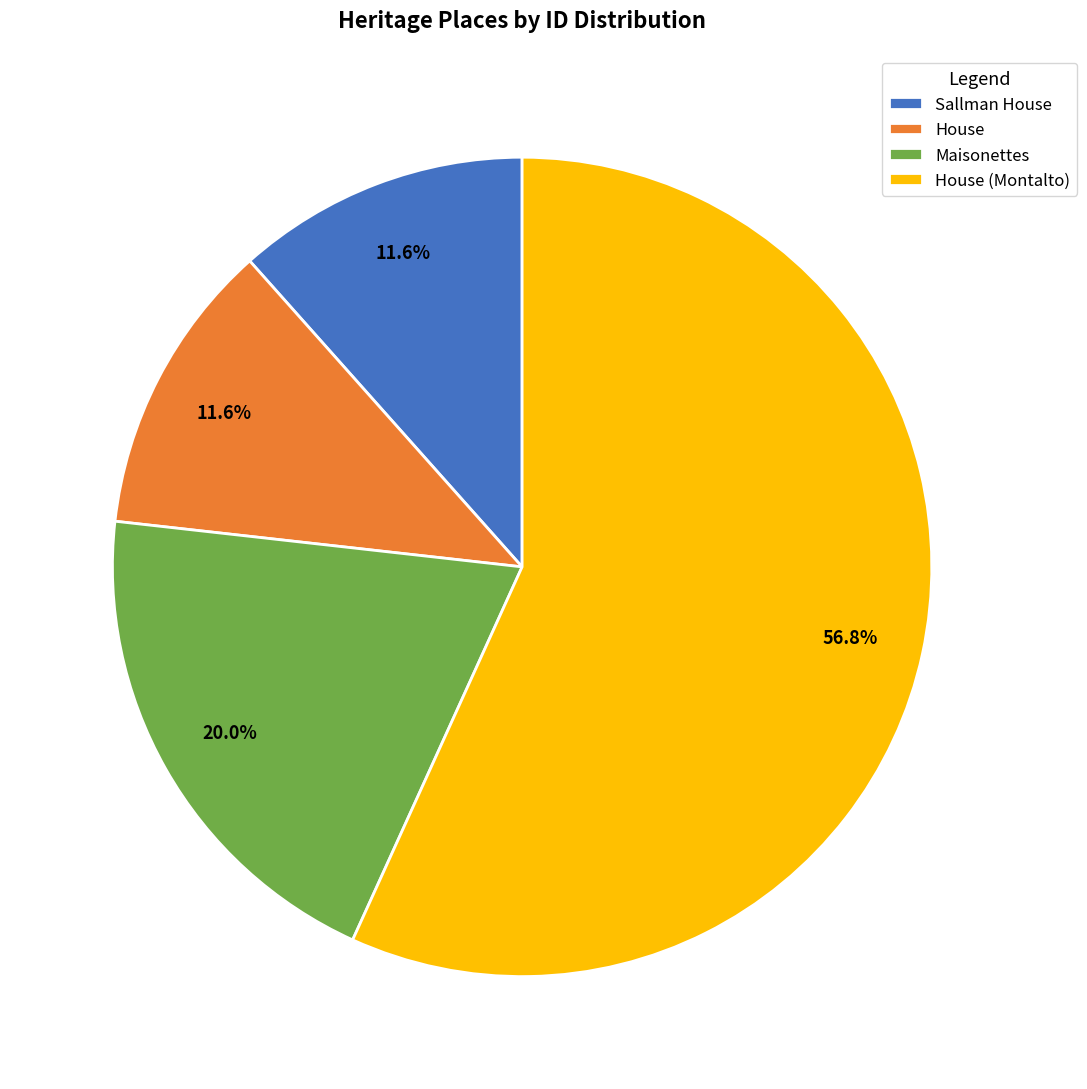

What percentage is NOT represented by House?

88.4%